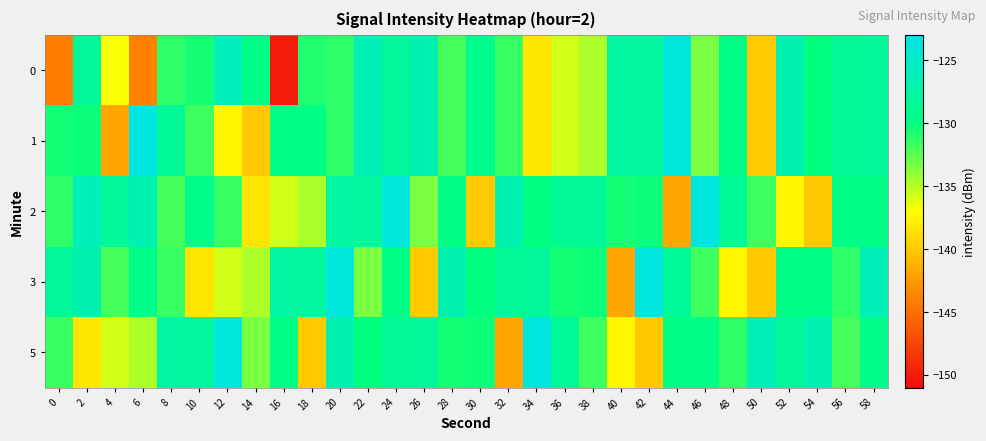

At which category is the sum across all series the highest?

24